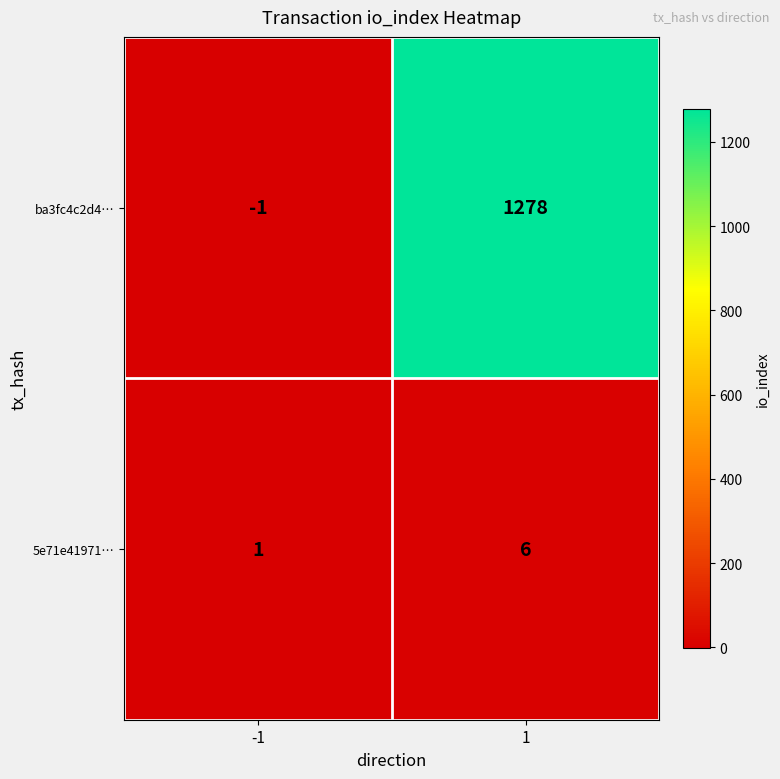

Reading left to right, transcribe all the data shown in this chart.

ba3fc4c2d4…: -1	1278
5e71e41971…: 1	6